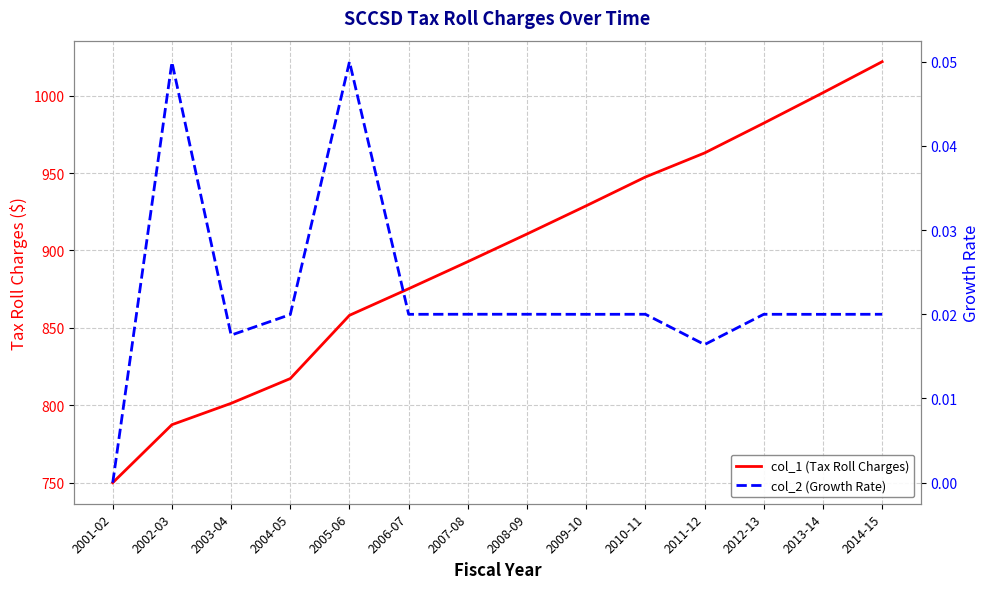

How many positive values does the col_2 (Growth Rate) series have?

13